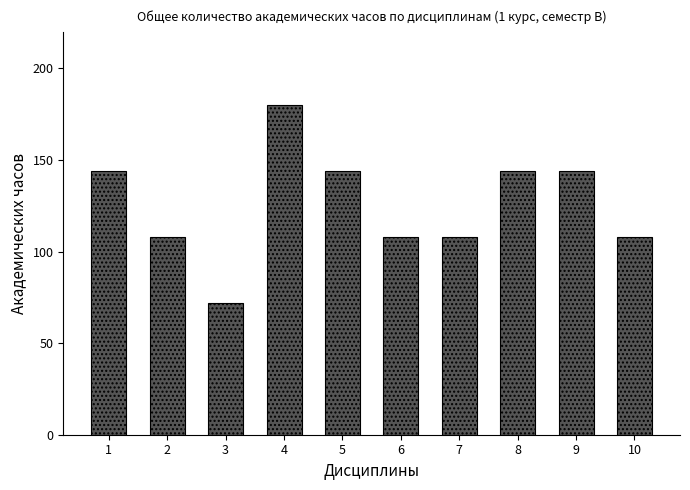

What is the value of the 8th bar from the left?

144